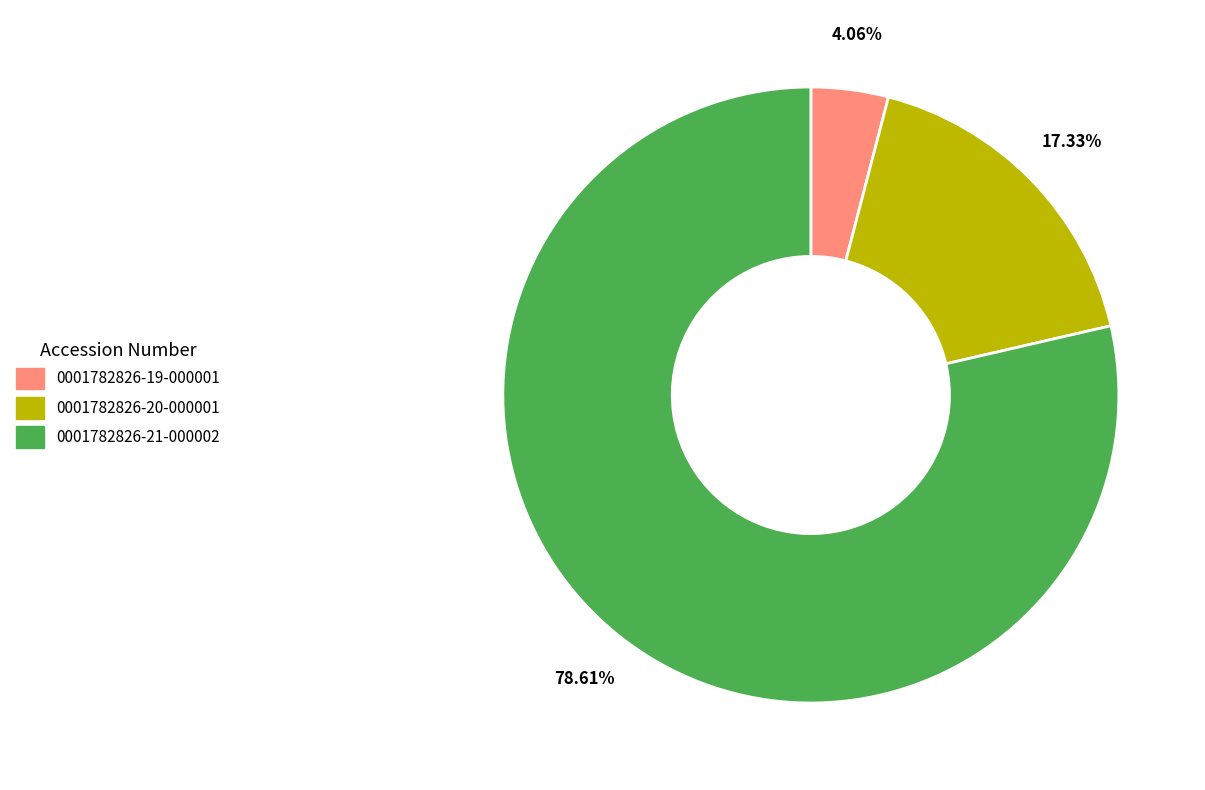

How many slices are in this pie chart?

3